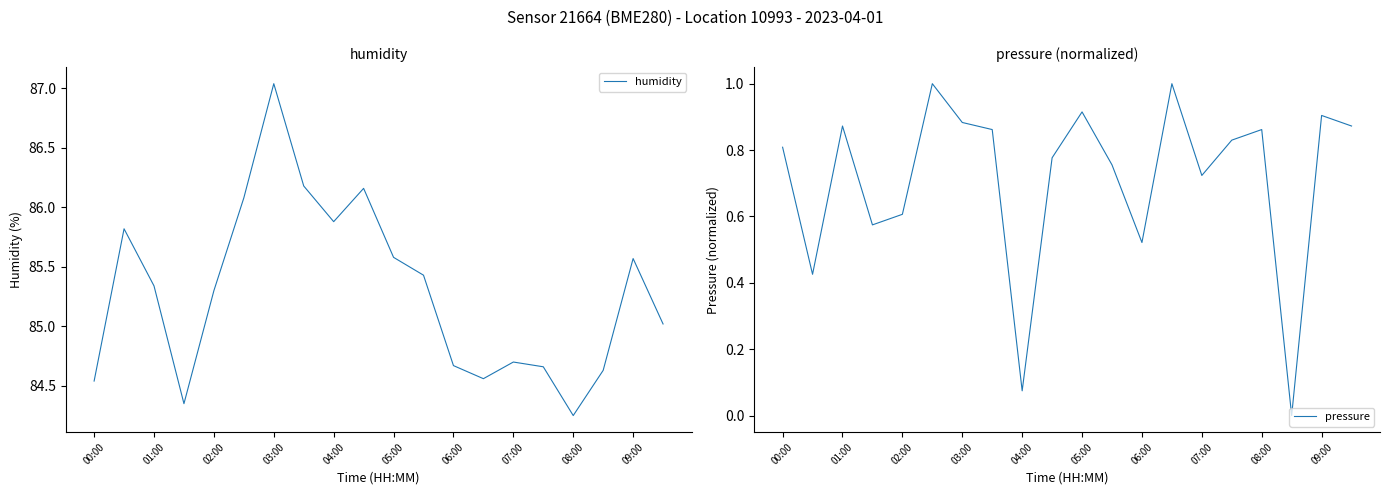

True or false: pressure and humidity cross at least once.

False